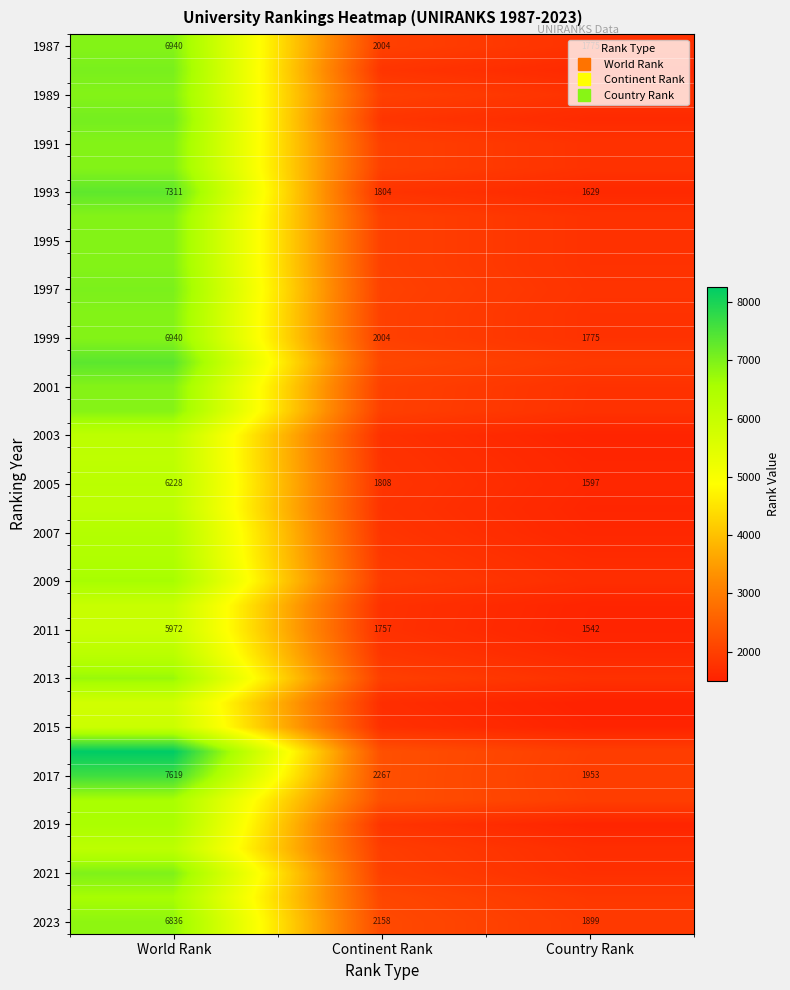

Count the number of data series in this chart.

37